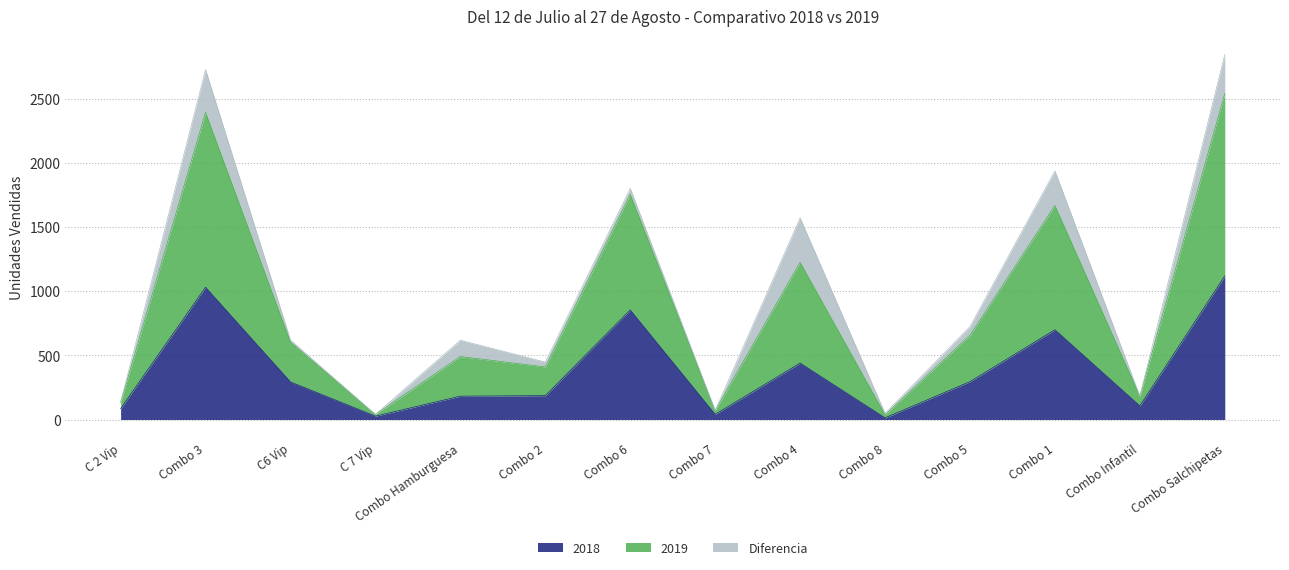

What is the maximum value for 2018?

1119